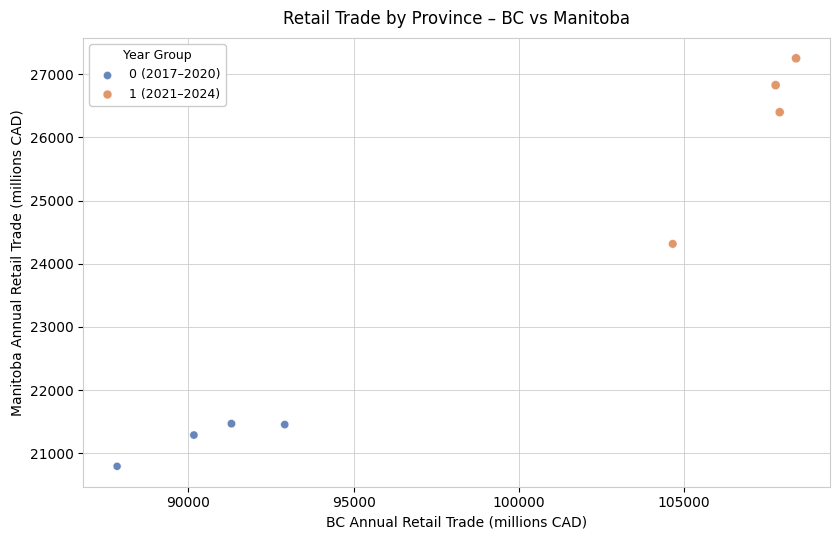

Which series contains the highest Y value?

1 (2021–2024)